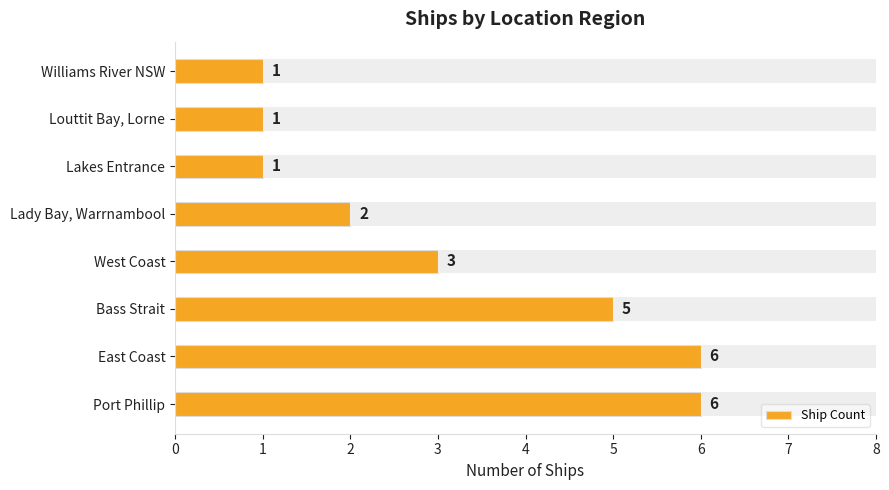

How many bars are there in total?

8